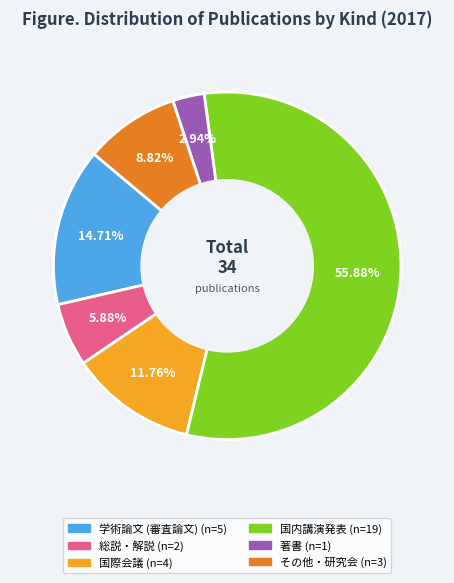

The その他・研究会 slice represents 1% of the pie. True or false?

False